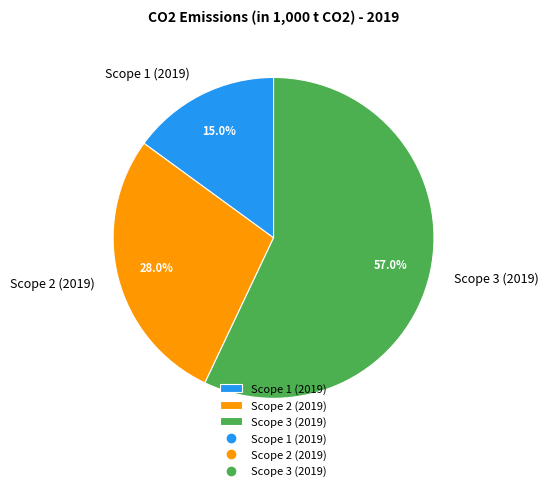

What is the largest slice in the pie chart?

Scope 3 (2019)